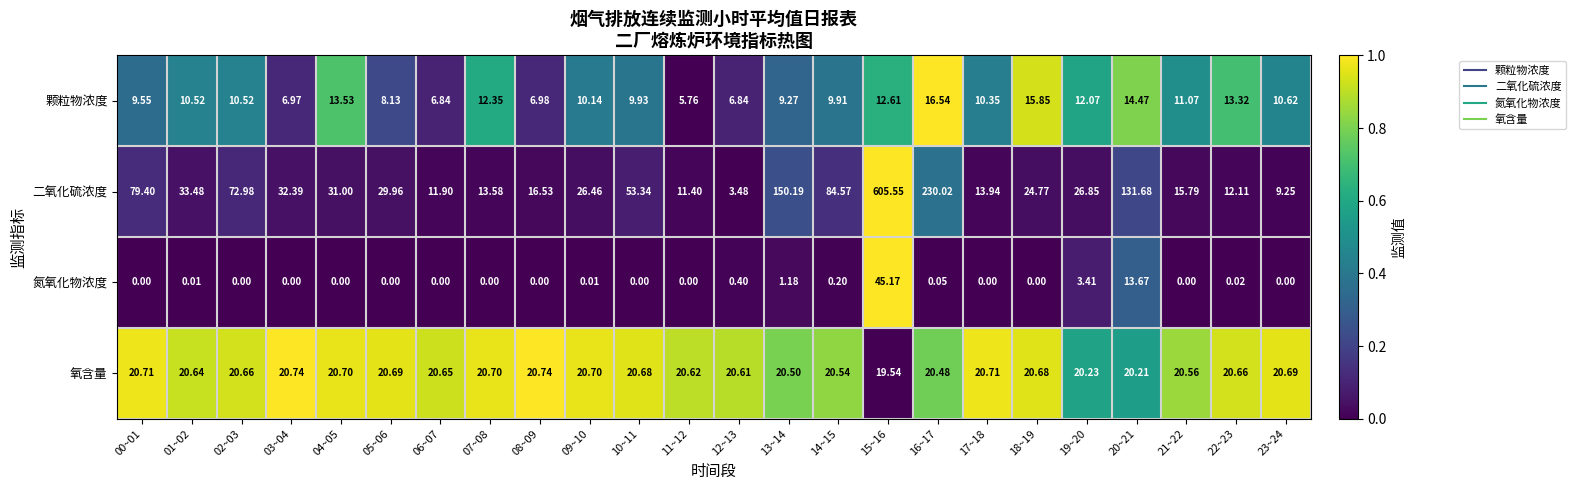

Which series has the largest range (max minus min)?

二氧化硫浓度